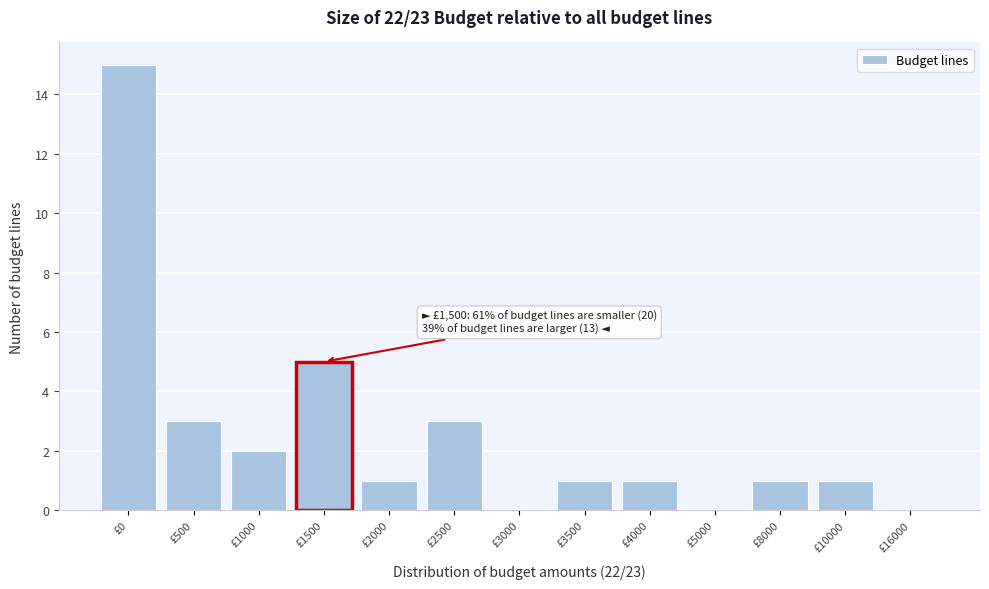

Reading left to right, transcribe all the data shown in this chart.

£0=15	£500=3	£1000=2	£1500=5	£2000=1	£2500=3	£3000=0	£3500=1	£4000=1	£5000=0	£8000=1	£10000=1	£16000=0